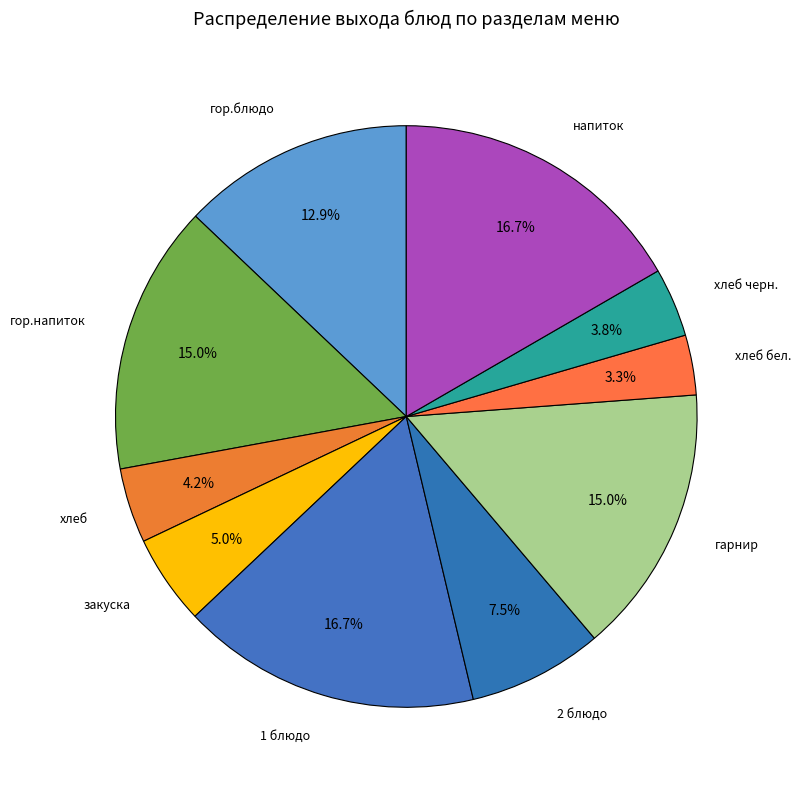

How many segments does this pie chart have?

10